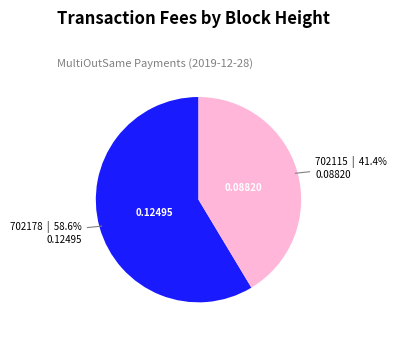

To the nearest percent, what is the average slice percentage?

50%